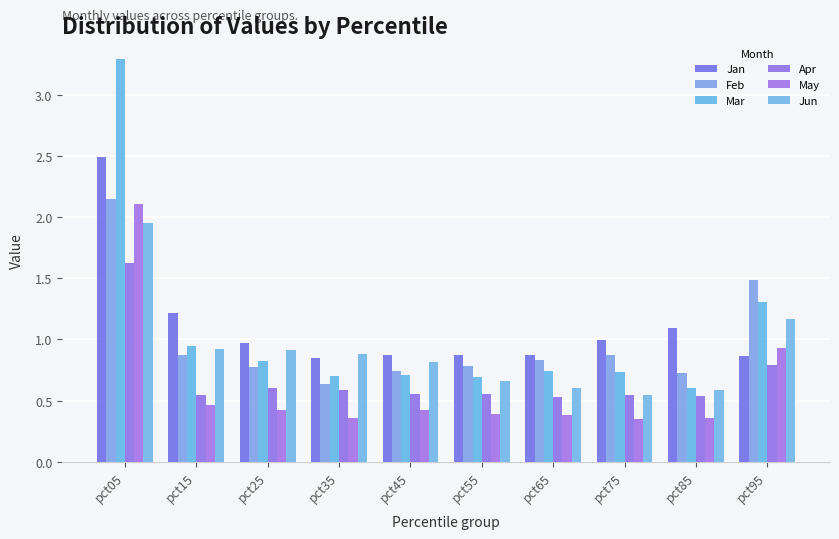

What is the maximum value for Jun?

2.0